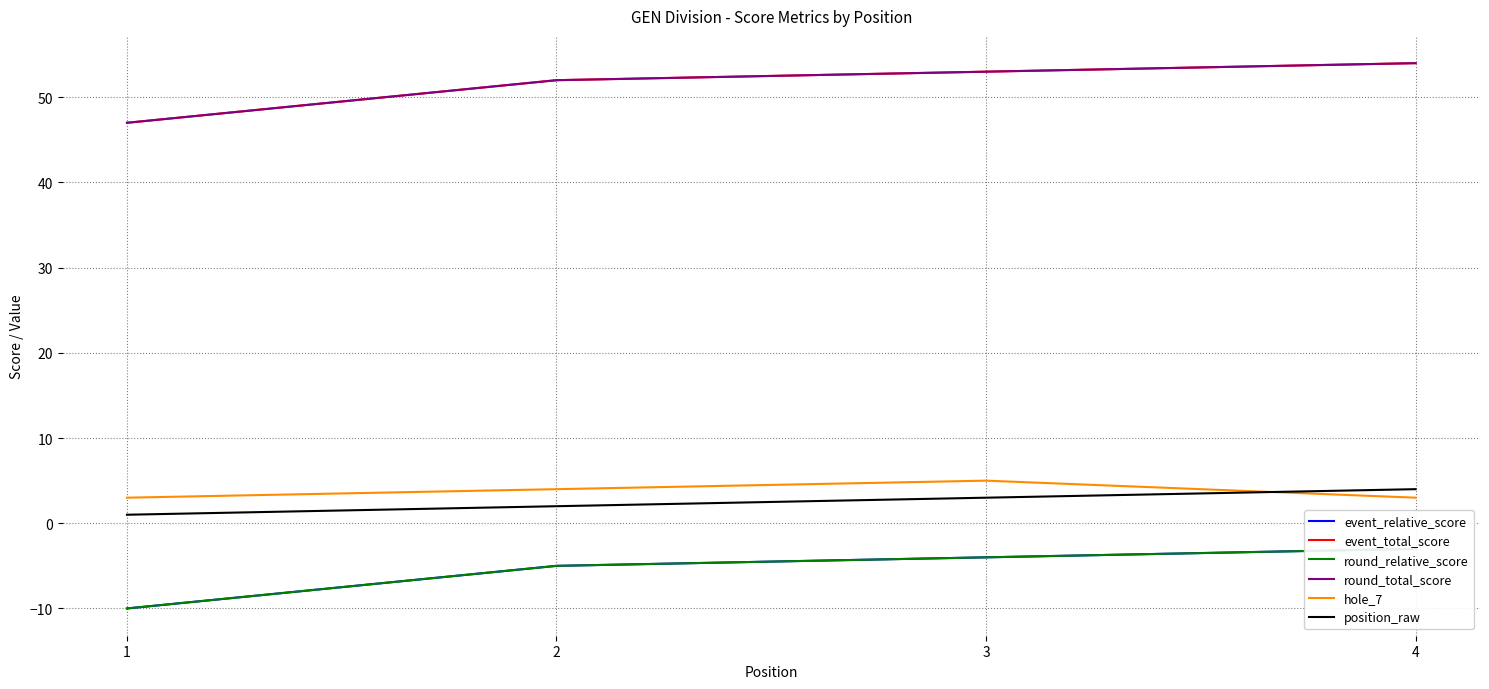

The value of event_total_score at 1 is 84. True or false?

False